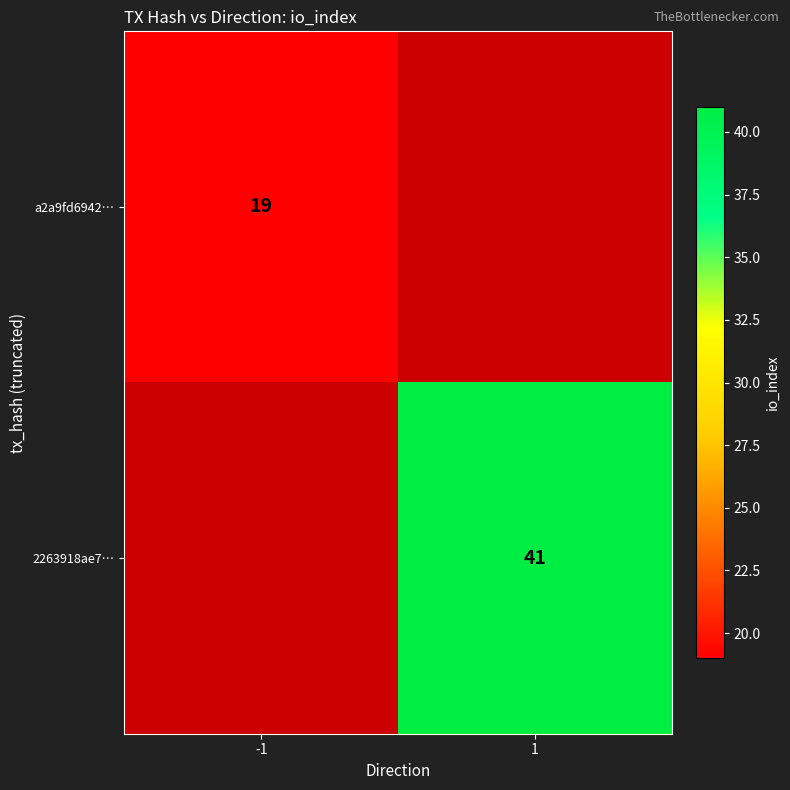

True or false: 2263918ae7… has a value of 41 at 1.

True